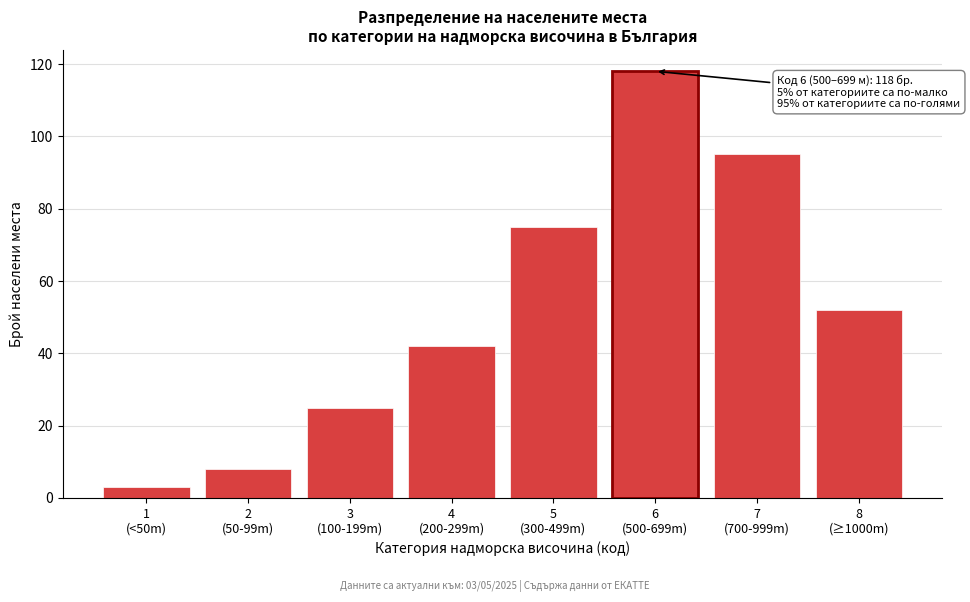

Reading left to right, transcribe all the data shown in this chart.

3	8	25	42	75	118	95	52